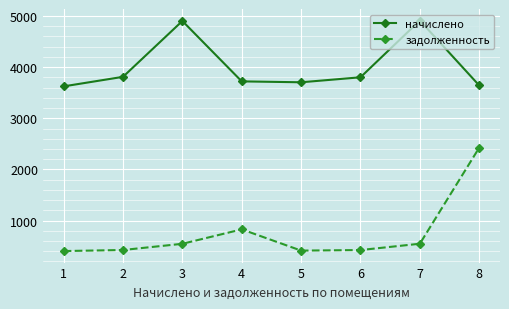

True or false: начислено and задолженность intersect in this chart.

False